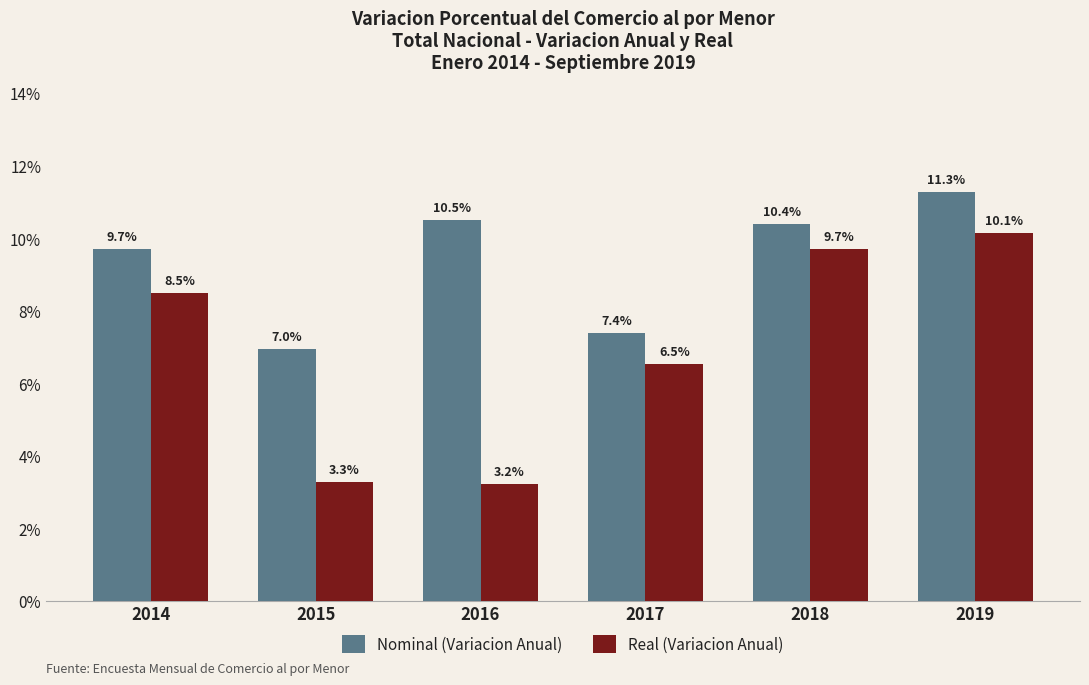

The Real (Variacion Anual) series shows 0.7 at 2016. True or false?

False